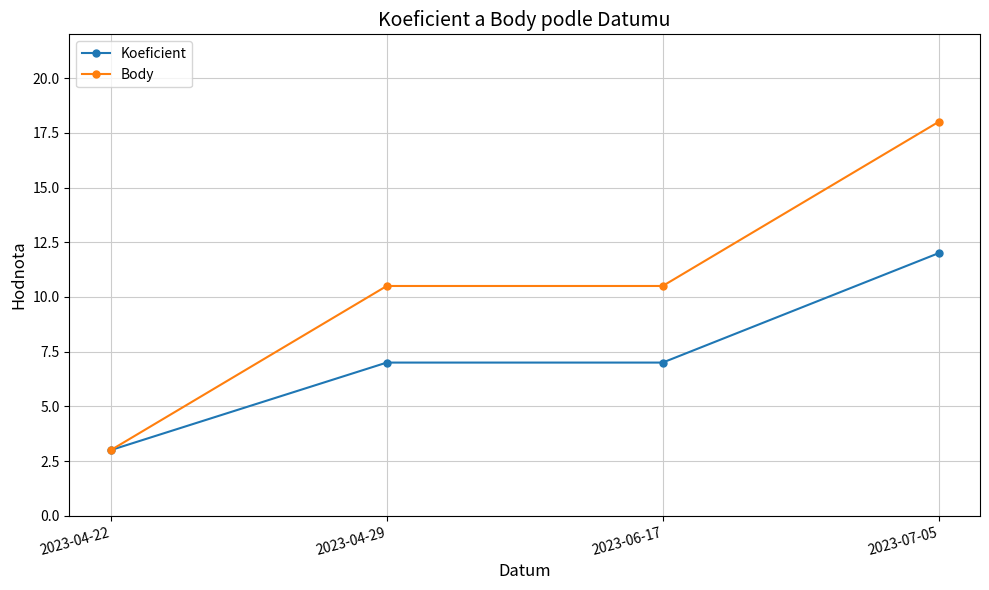

How many Koeficient values are between 7 and 12?

3